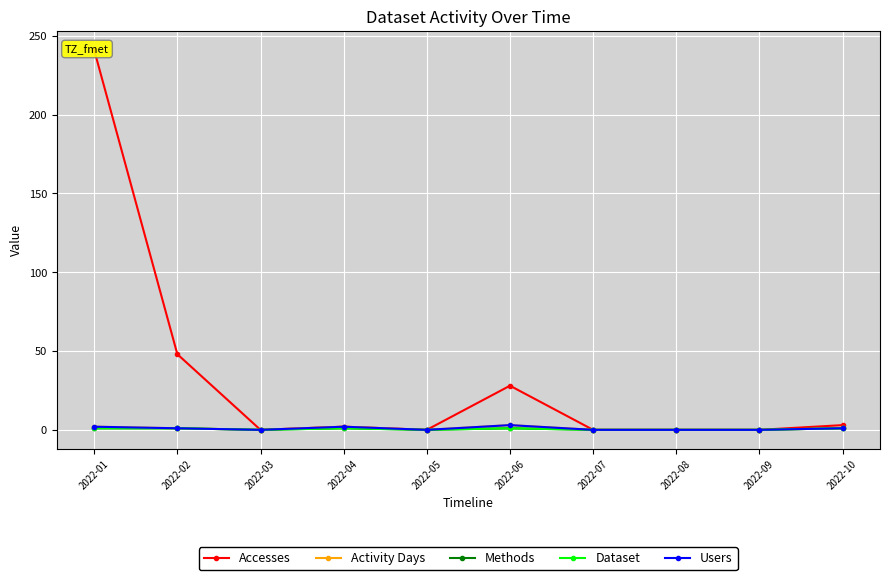

True or false: Dataset has more than 1 points higher than both neighbors.

True